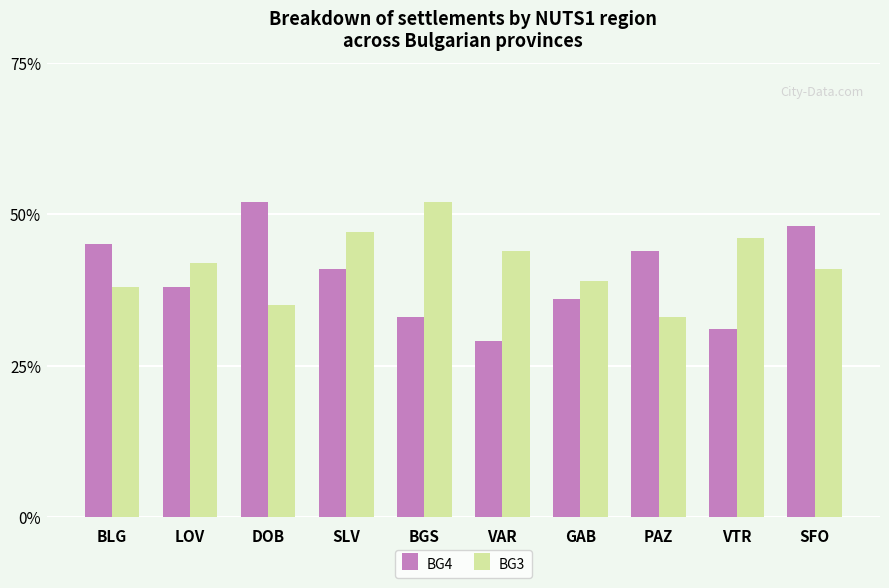

At which label is BG3 closest to 42?

LOV